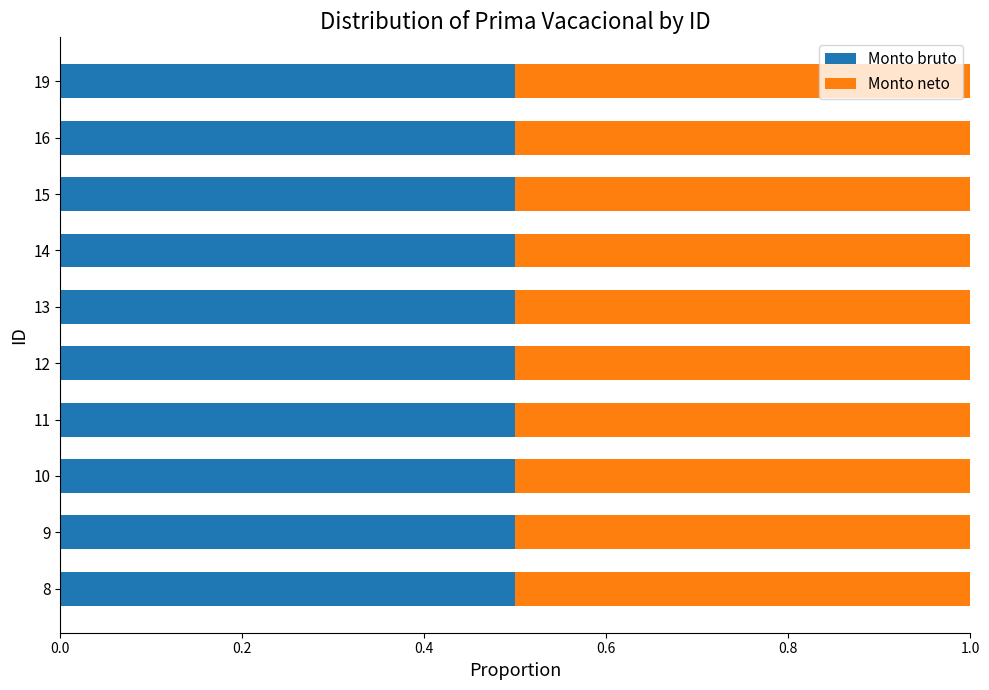

At 8, list the series in order from largest to smallest.

Monto bruto, Monto neto